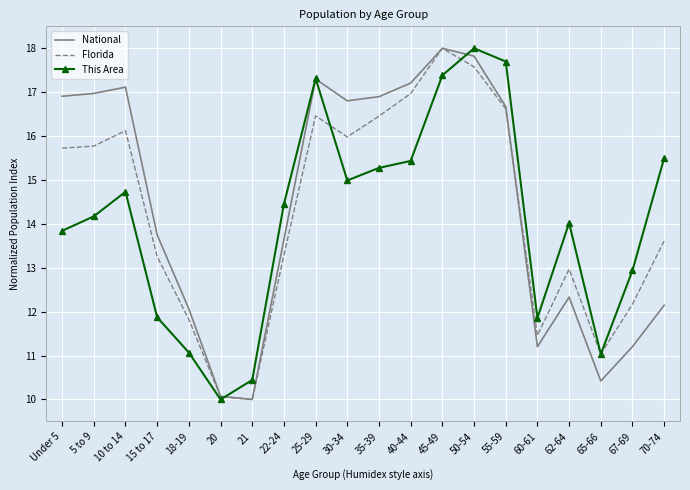

What is the minimum value for National?

10.0